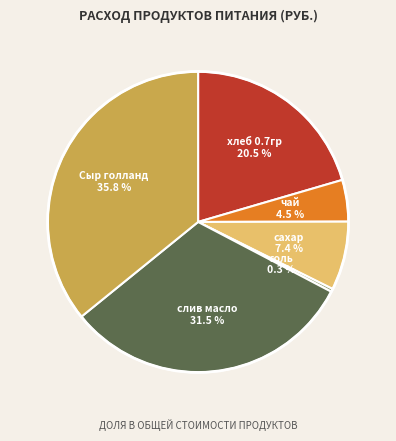

Is it true that сахар is 7% of the pie?

True